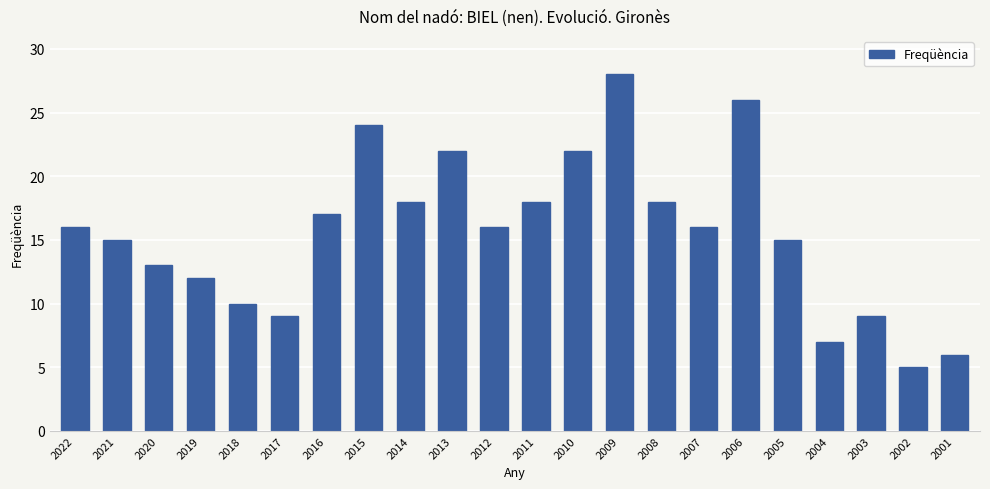

True or false: the data shows 26 at 2007.

False